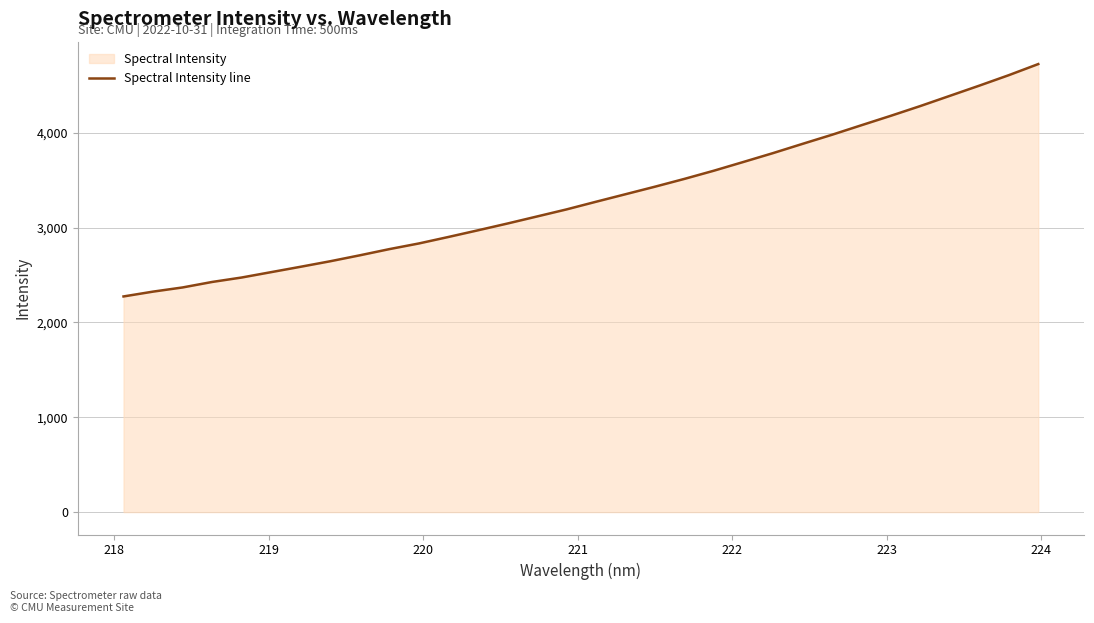

What is the sum of all values?

106423.5